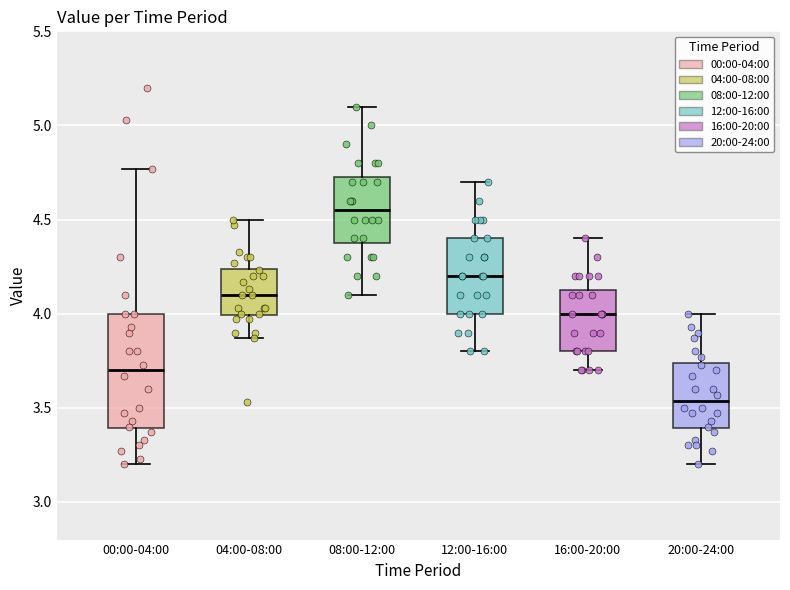

Reading left to right, transcribe this box plot: for each box, give where its median line is, the range the box spans, and where its two whiskers end, as read against the y-axis. The values are not printed on the chart, so give them approximately, as read against the axis.

00:00-04:00: median 3.70, box 3.40 to 4.00, whiskers 3.20 to 4.75
04:00-08:00: median 4.10, box 4.00 to 4.25, whiskers 3.85 to 4.50
08:00-12:00: median 4.55, box 4.40 to 4.75, whiskers 4.10 to 5.10
12:00-16:00: median 4.20, box 4.00 to 4.40, whiskers 3.80 to 4.70
16:00-20:00: median 4.00, box 3.80 to 4.15, whiskers 3.70 to 4.40
20:00-24:00: median 3.55, box 3.40 to 3.75, whiskers 3.20 to 4.00